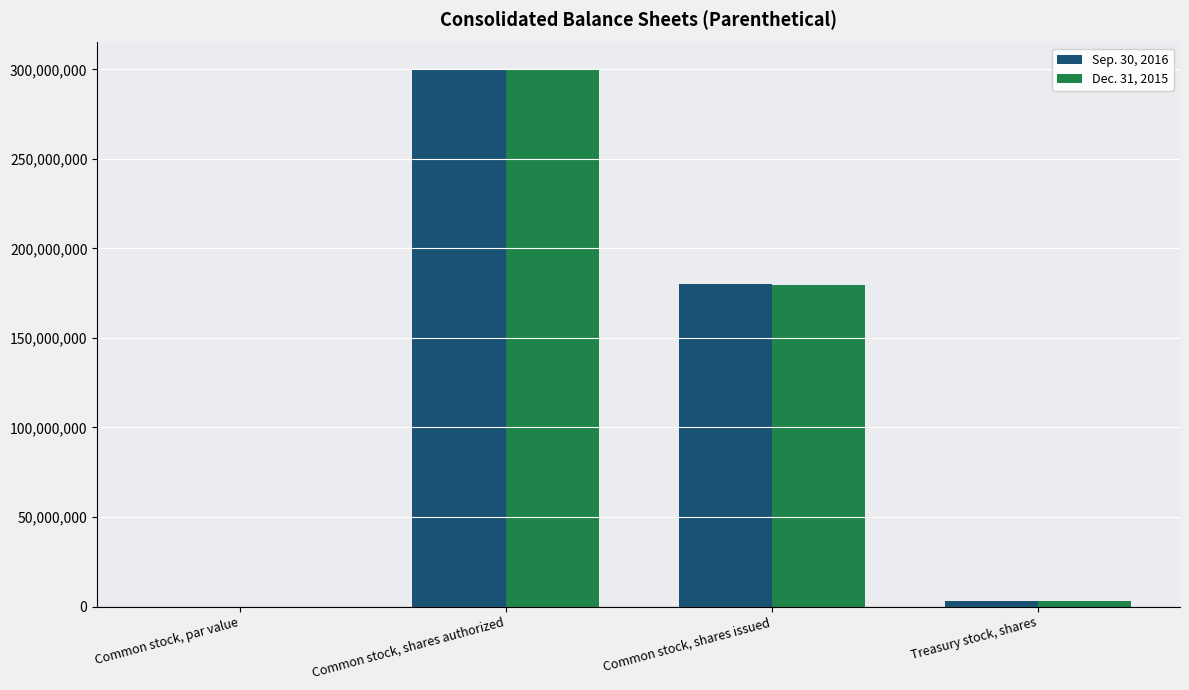

Reading left to right, list all the values displayed in this chart.

Sep. 30, 2016: 0.5	300000000.0	180268028.0	2912938.0
Dec. 31, 2015: 0.5	300000000.0	179363660.0	2819569.0